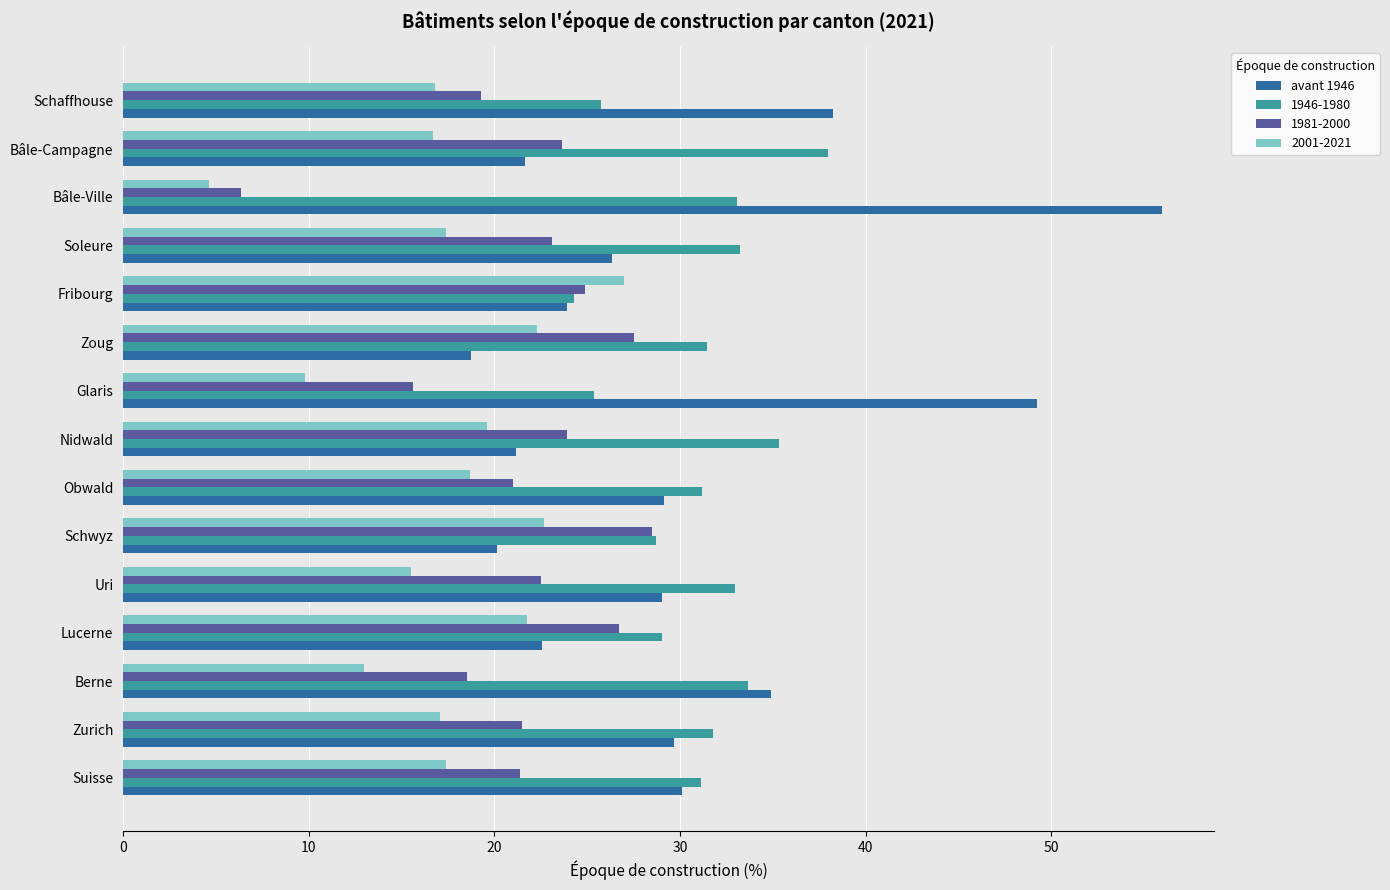

What is the minimum value for 1946-1980?

24.3